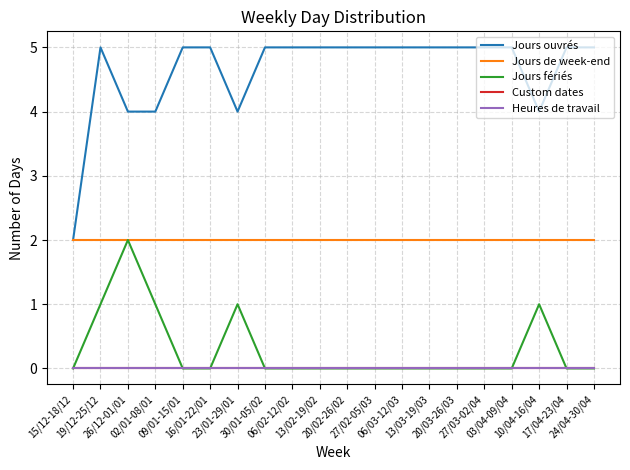

What is the spread (max minus min) of values at 27/03-02/04?

5